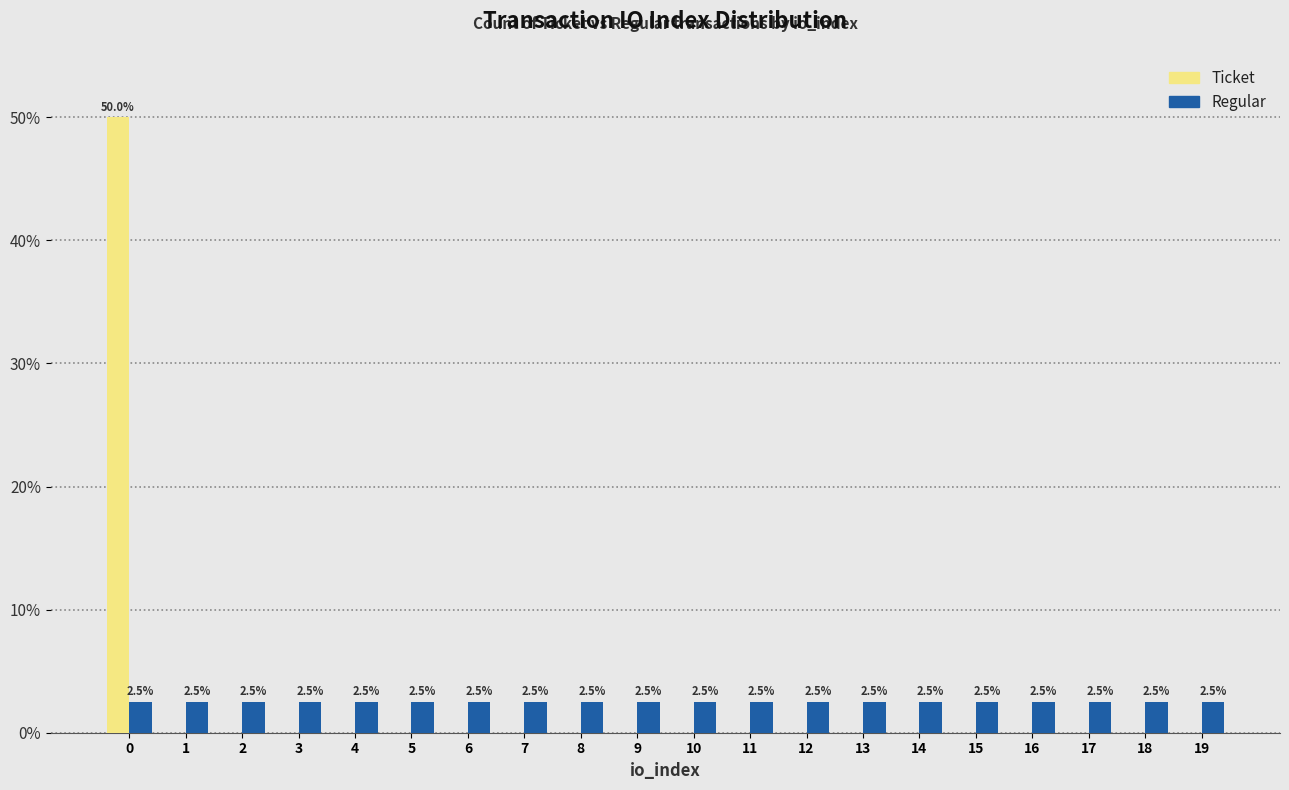

Is the value of Ticket at 7 greater than the value of Regular at 7?

No